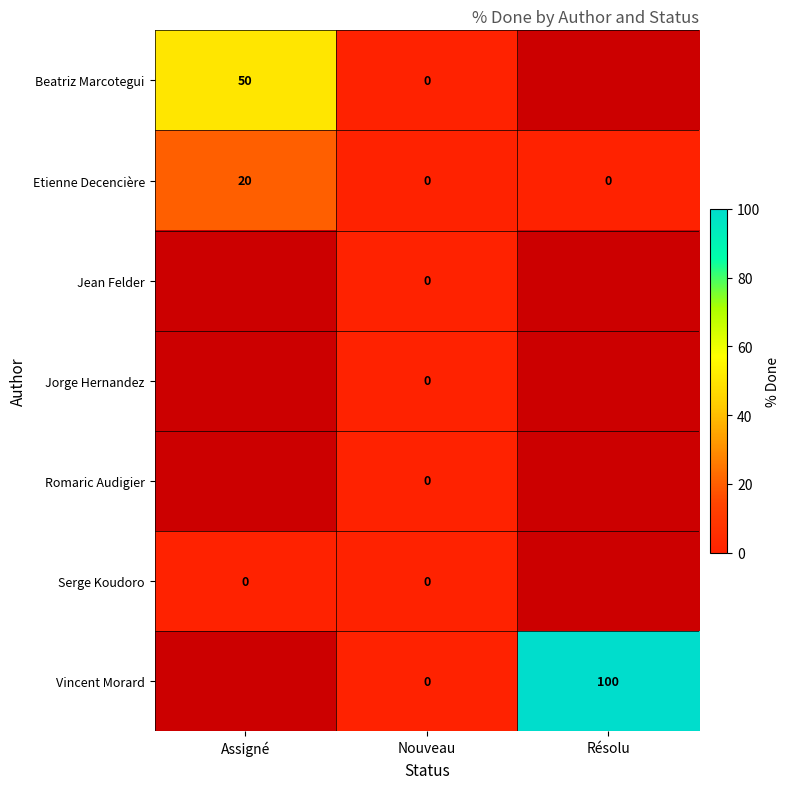

What is the average value of the Etienne Decencière series?

7